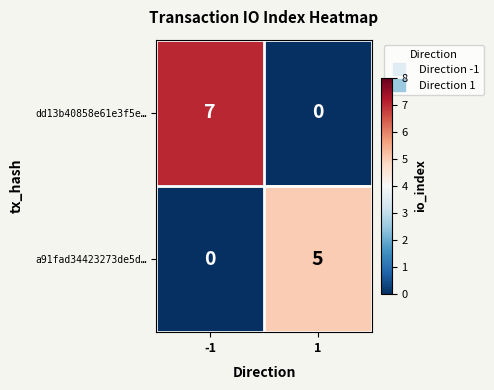

At which category is the sum across all series the highest?

-1